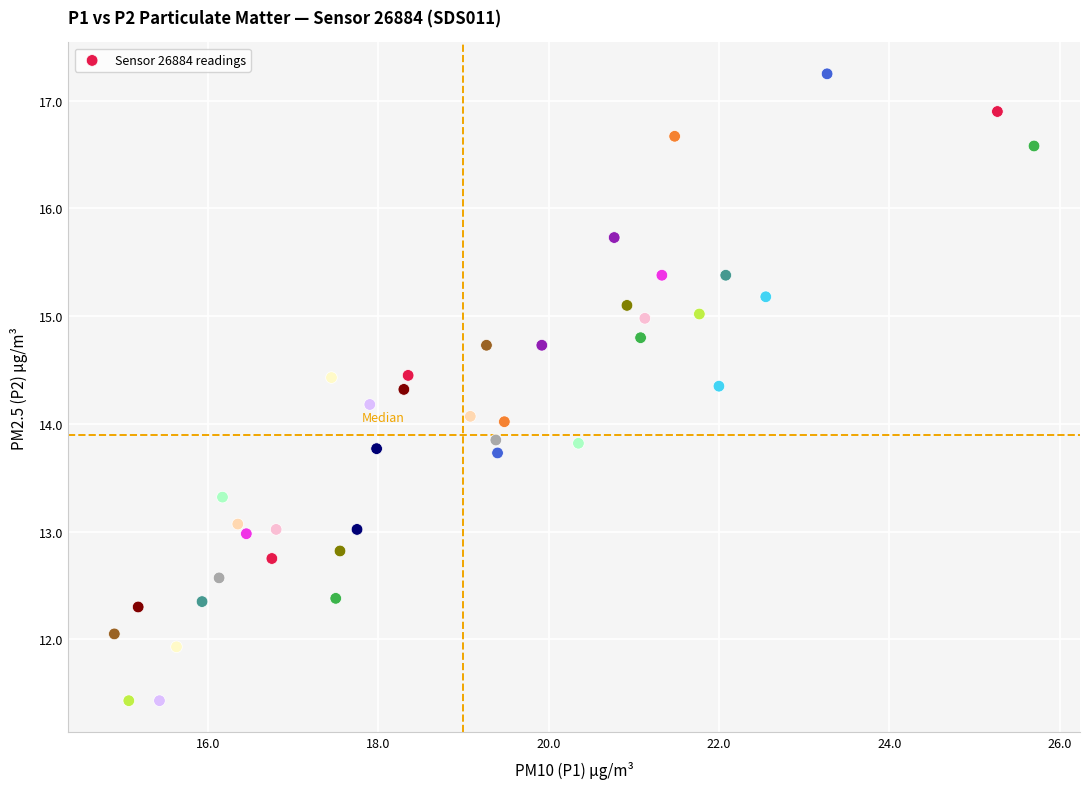

What is the range of X values (max minus min)?

10.8